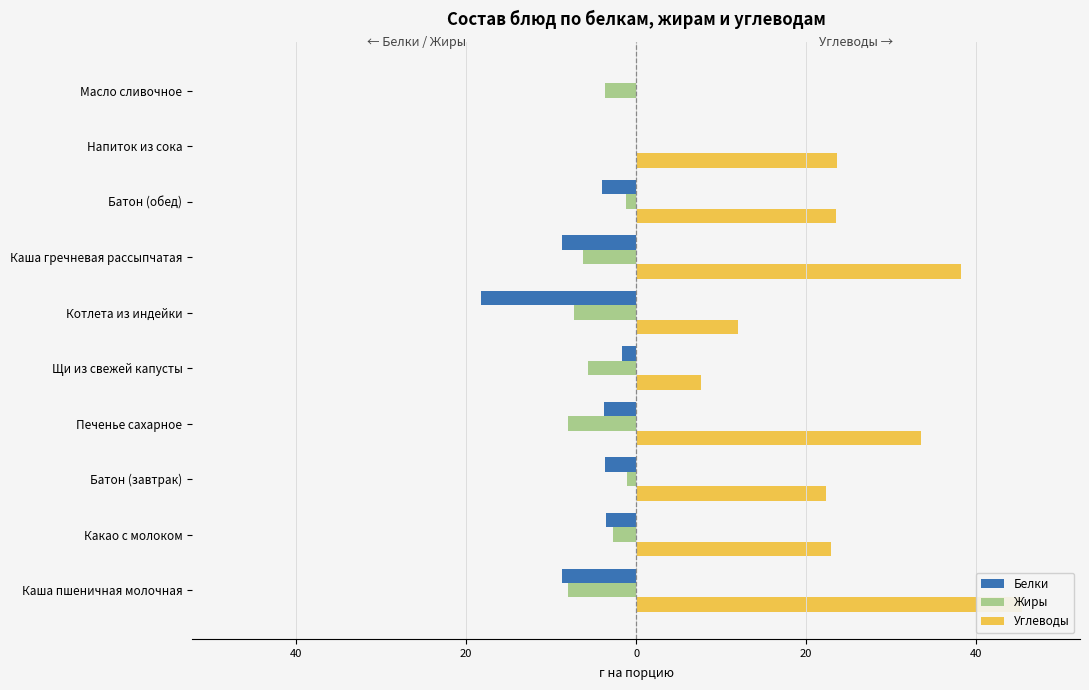

Which series changed the most between 60 and 20?

Углеводы